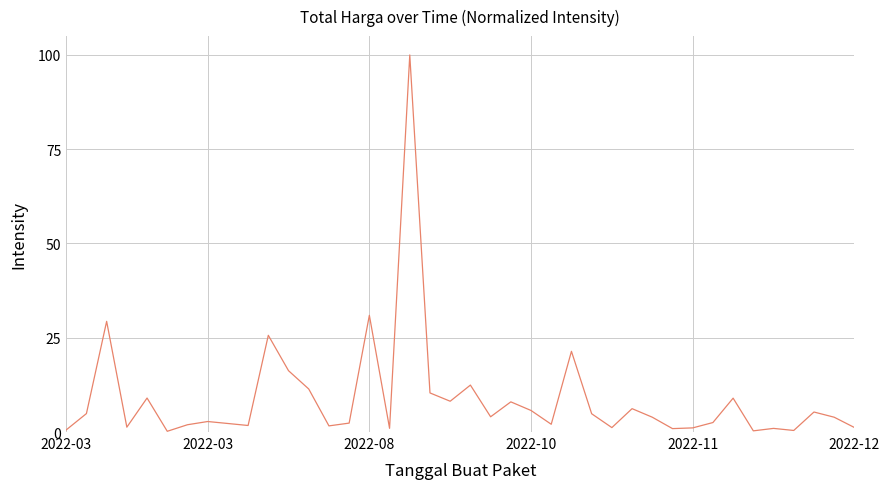

What is the sum of all values?

357.3